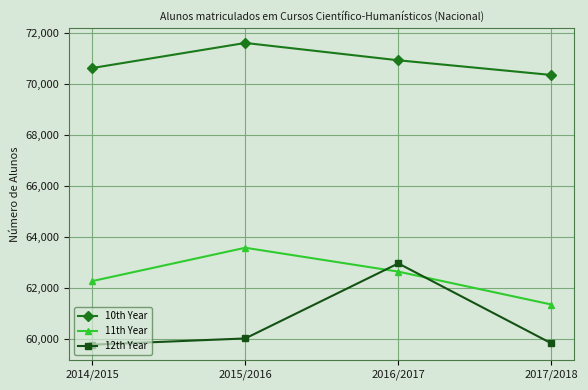

What is the label of the 1st point from the right?

2017/2018